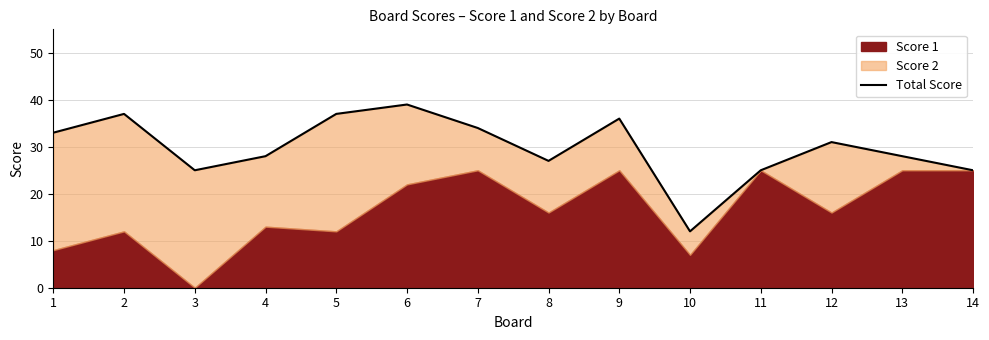

Where is the first local maximum?

2